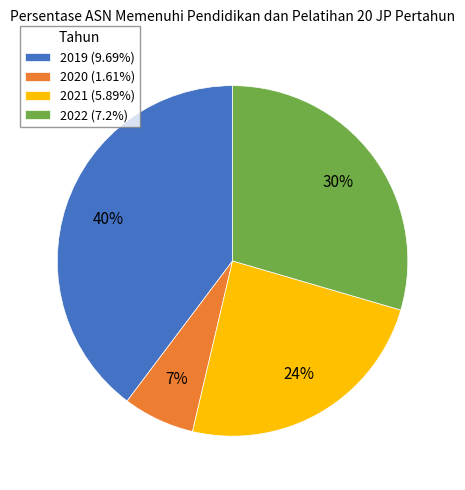

Which has a higher value, 2021 or 2020?

2021